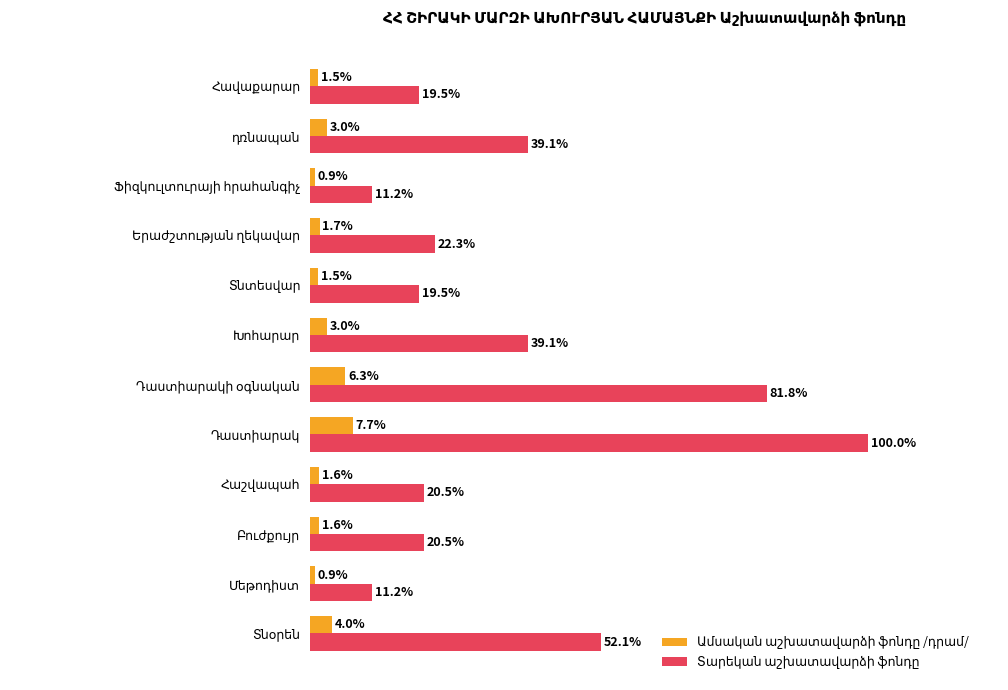

True or false: Տարեկան աշխատավարձի ֆոնդը has a value of 159.8 at Դաստիարակ.

False